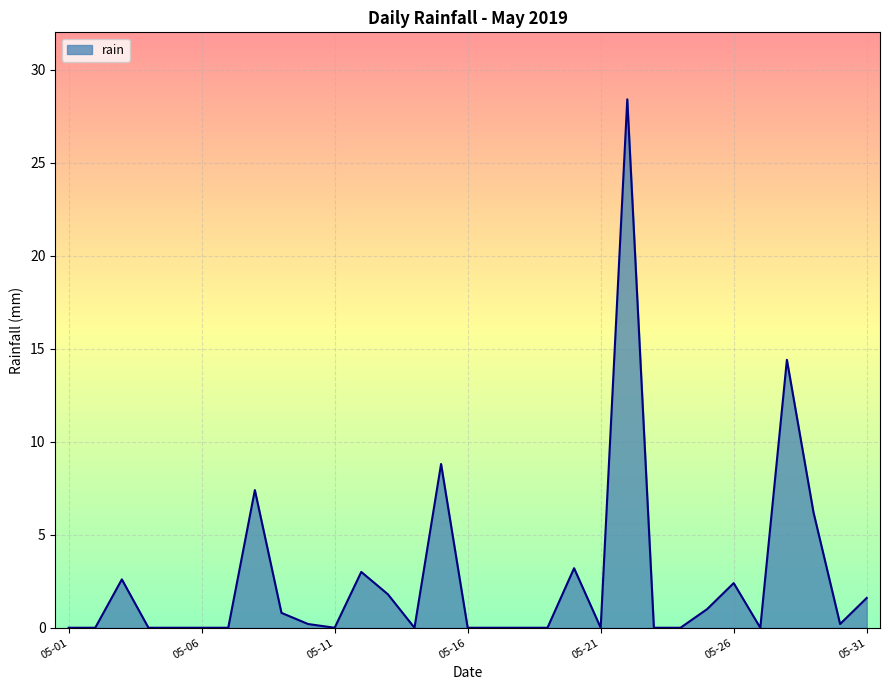

What is the difference between the maximum and minimum values?

28.4